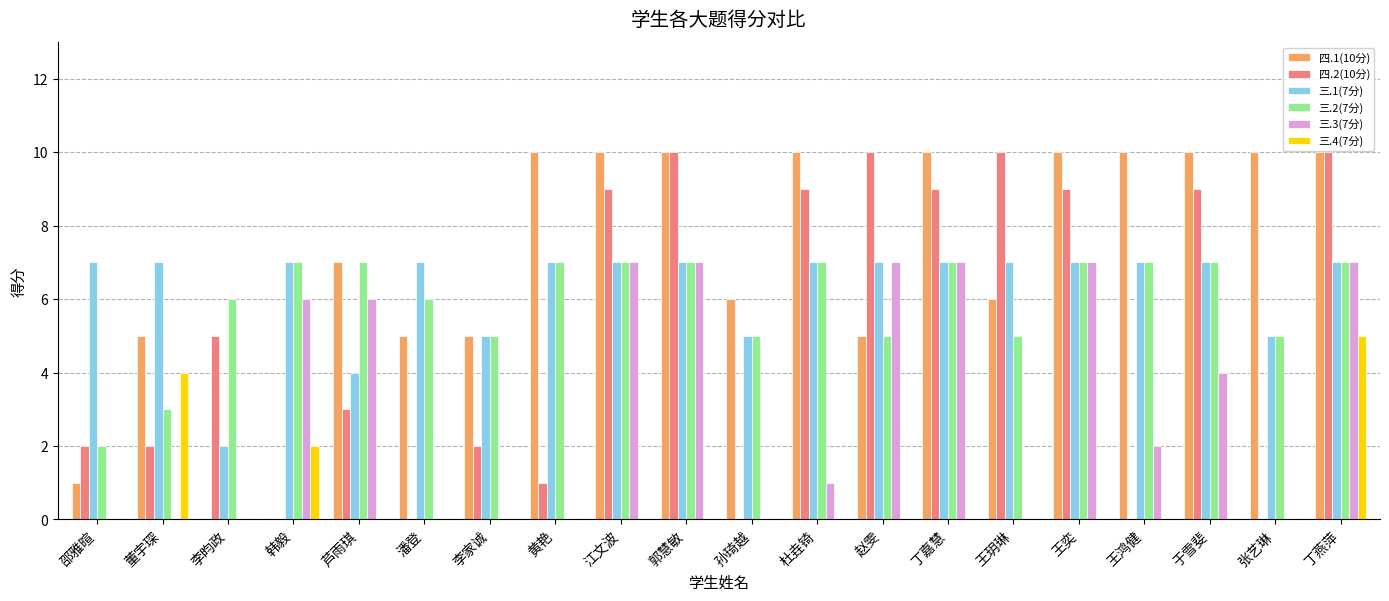

Reading left to right, what are all the values shown in this chart?

四.1(10分): 1	5	0	0	7	5	5	10	10	10	6	10	5	10	6	10	10	10	10	10
四.2(10分): 2	2	5	0	3	0	2	1	9	10	0	9	10	9	10	9	0	9	0	10
三.1(7分): 7	7	2	7	4	7	5	7	7	7	5	7	7	7	7	7	7	7	5	7
三.2(7分): 2	3	6	7	7	6	5	7	7	7	5	7	5	7	5	7	7	7	5	7
三.3(7分): 0	0	0	6	6	0	0	0	7	7	0	1	7	7	0	7	2	4	0	7
三.4(7分): 0	4	0	2	0	0	0	0	0	0	0	0	0	0	0	0	0	0	0	5